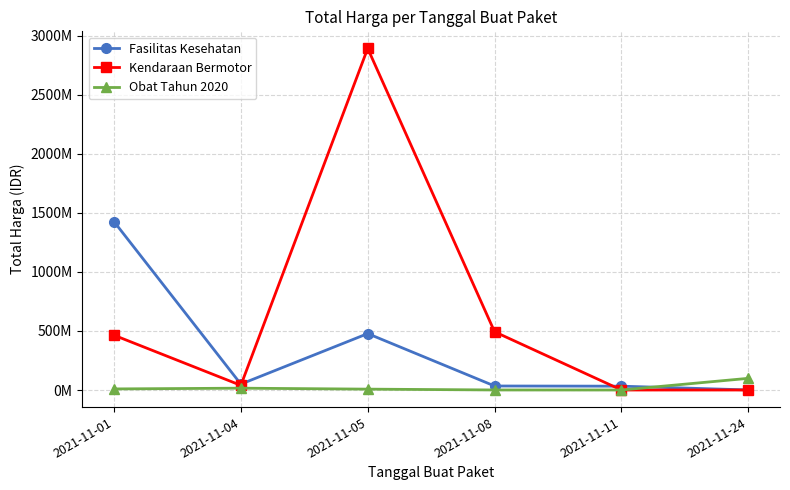

What are all the series names shown in the legend?

Fasilitas Kesehatan, Kendaraan Bermotor, Obat Tahun 2020